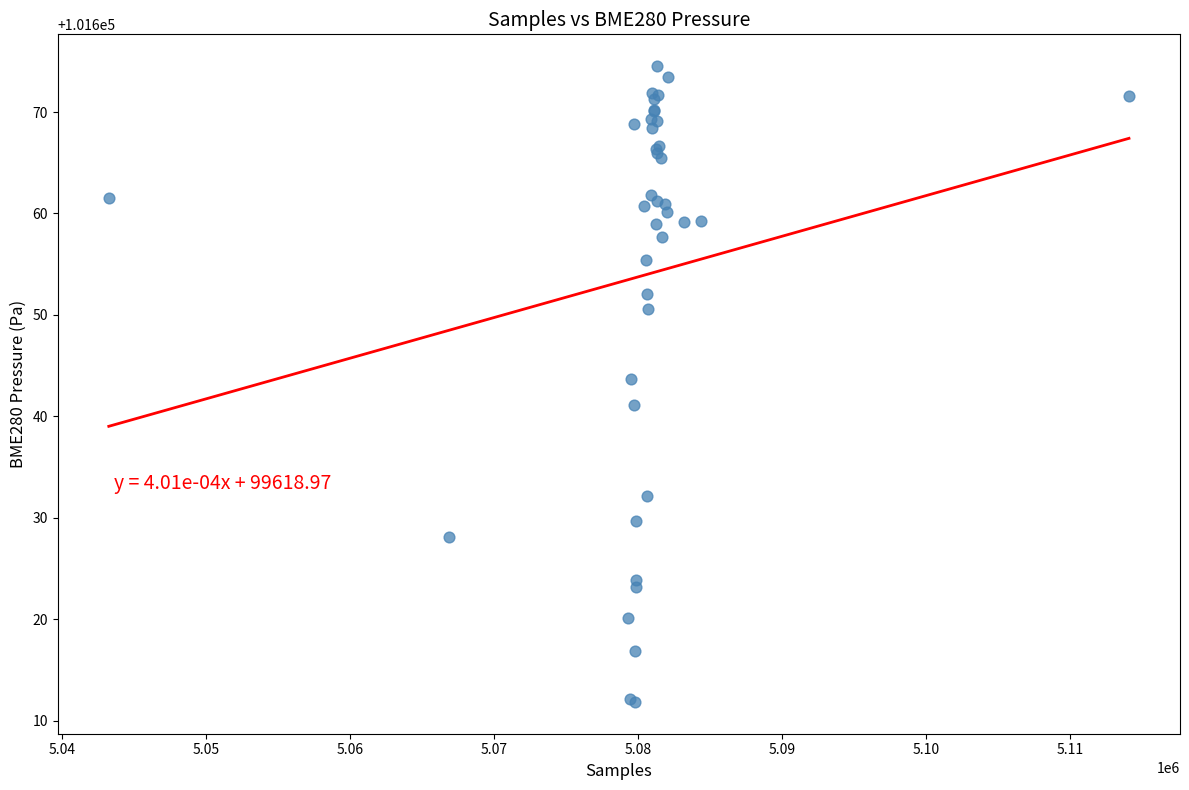

What Y value in the scatter plot is closest to 101643?

101643.7